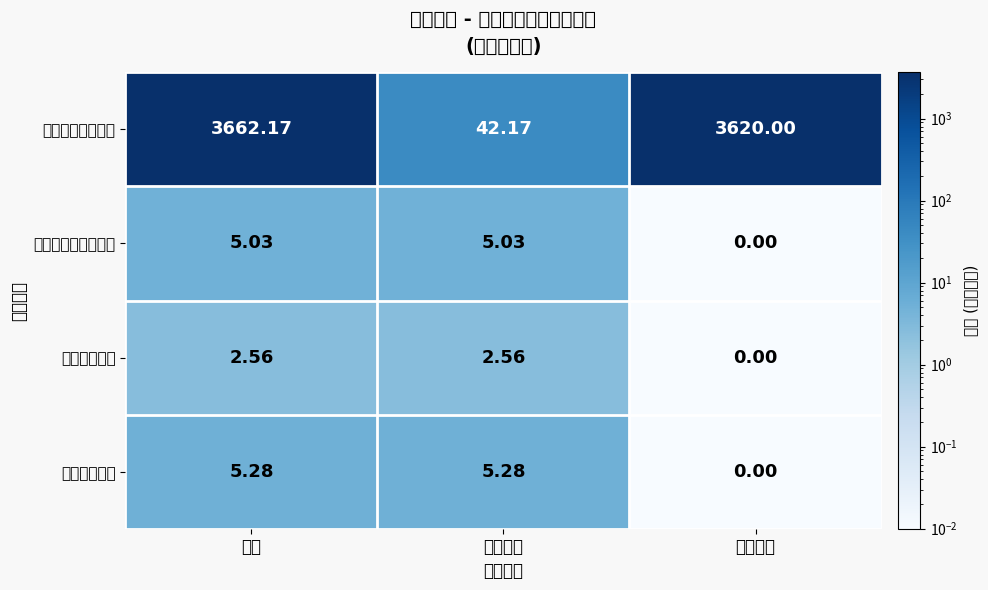

Reading left to right, extract all data points from this chart.

一般公共服务支出: 合计=3662.2	基本支出=42.2	项目支出=3620.0
社会保障和就业支出: 合计=5.0	基本支出=5.0	项目支出=0.0
卫生健康支出: 合计=2.6	基本支出=2.6	项目支出=0.0
住房保障支出: 合计=5.3	基本支出=5.3	项目支出=0.0